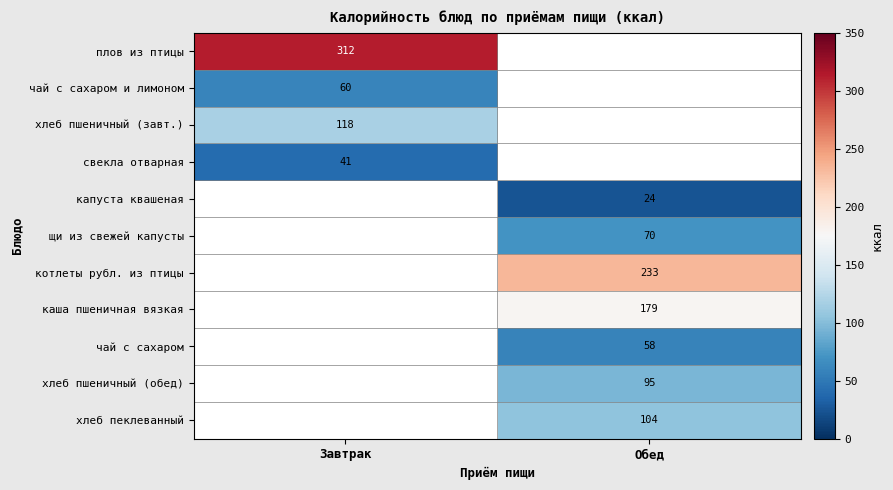

Which label corresponds to the largest value in the chart?

Завтрак